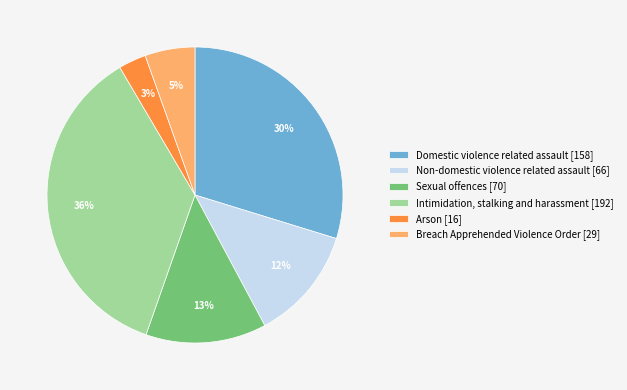

Which category has the smallest portion of the pie?

Arson